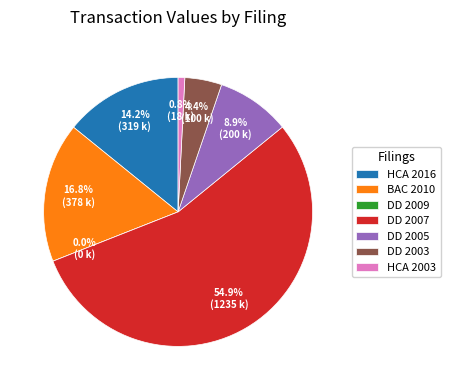

Rank the categories by value from highest to lowest.

DD 2007, BAC 2010, HCA 2016, DD 2005, DD 2003, HCA 2003, DD 2009